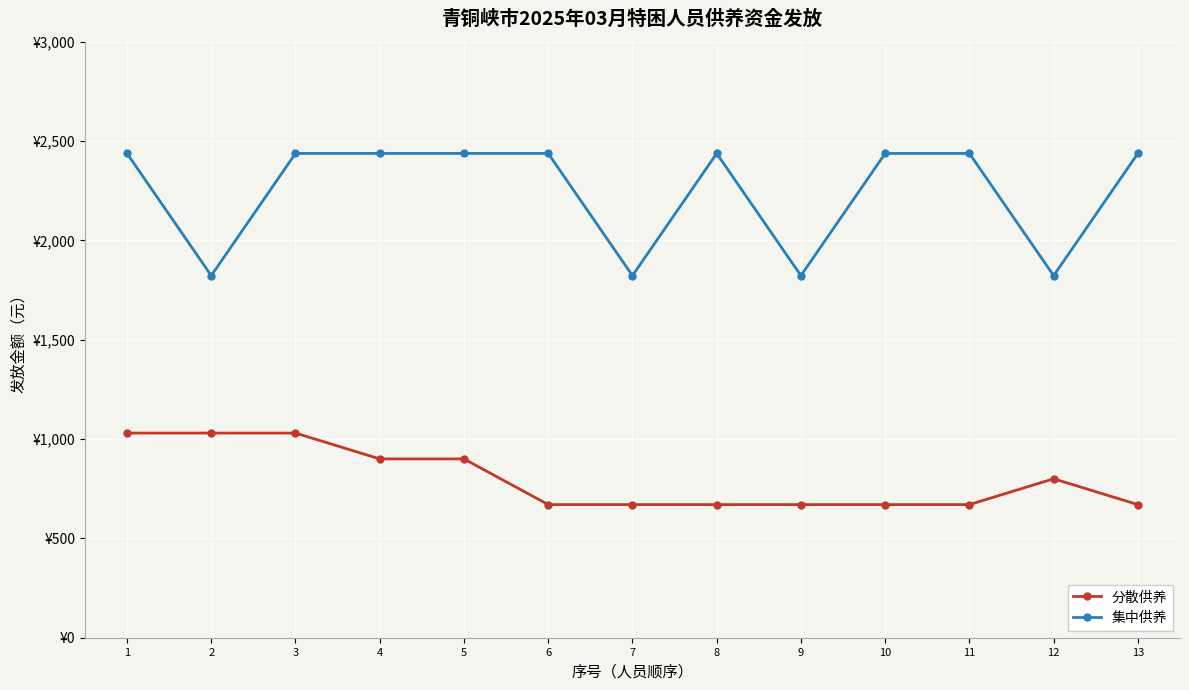

Is this an area chart (filled region under the line)?

No